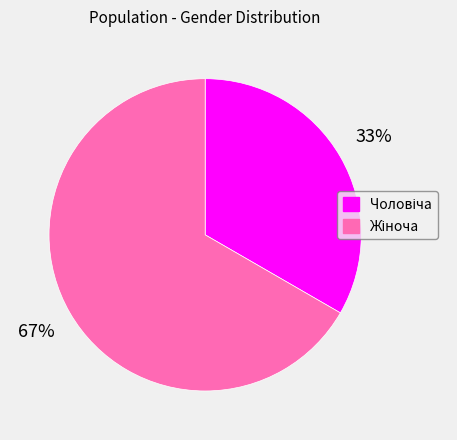

To the nearest percent, what is the average slice percentage?

50%